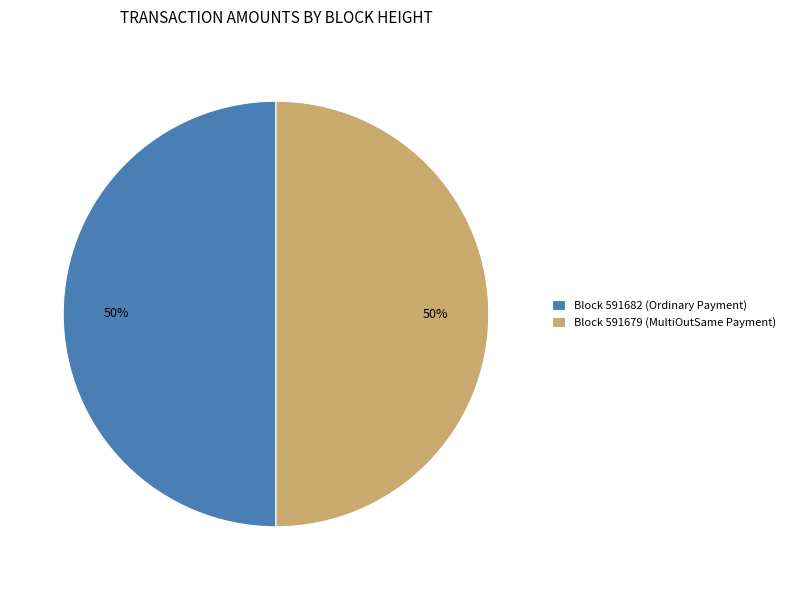

Do Block 591682 (Ordinary Payment) and Block 591679 (MultiOutSame Payment) together represent more than half of the pie?

Yes